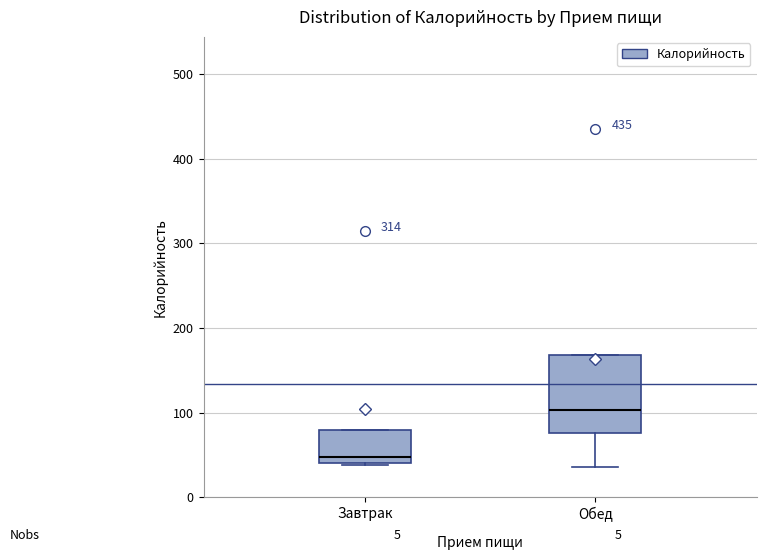

Which box is the tallest, from its lower edge to its upper edge?

Обед